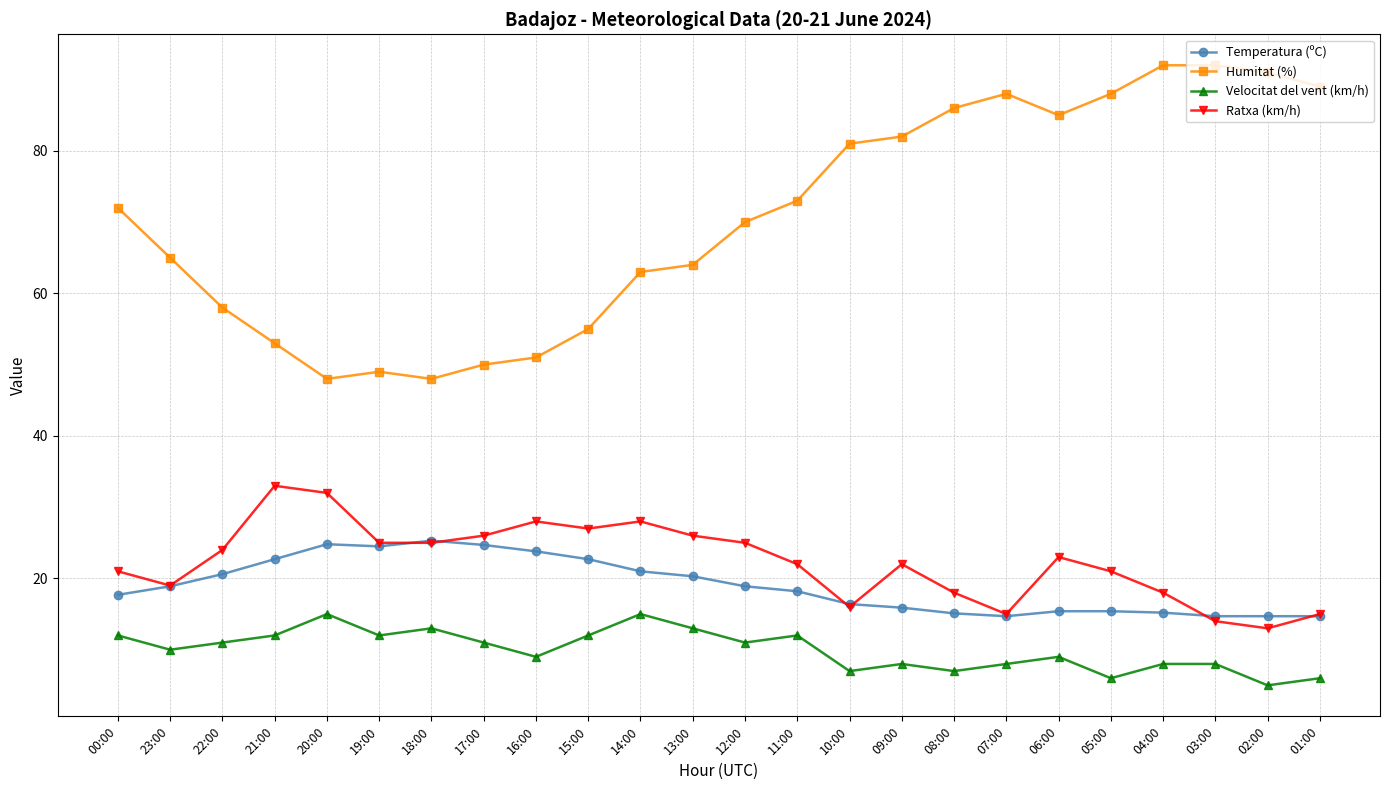

Is the value of Humitat (%) at 16:00 greater than the value of Ratxa (km/h) at 18:00?

Yes